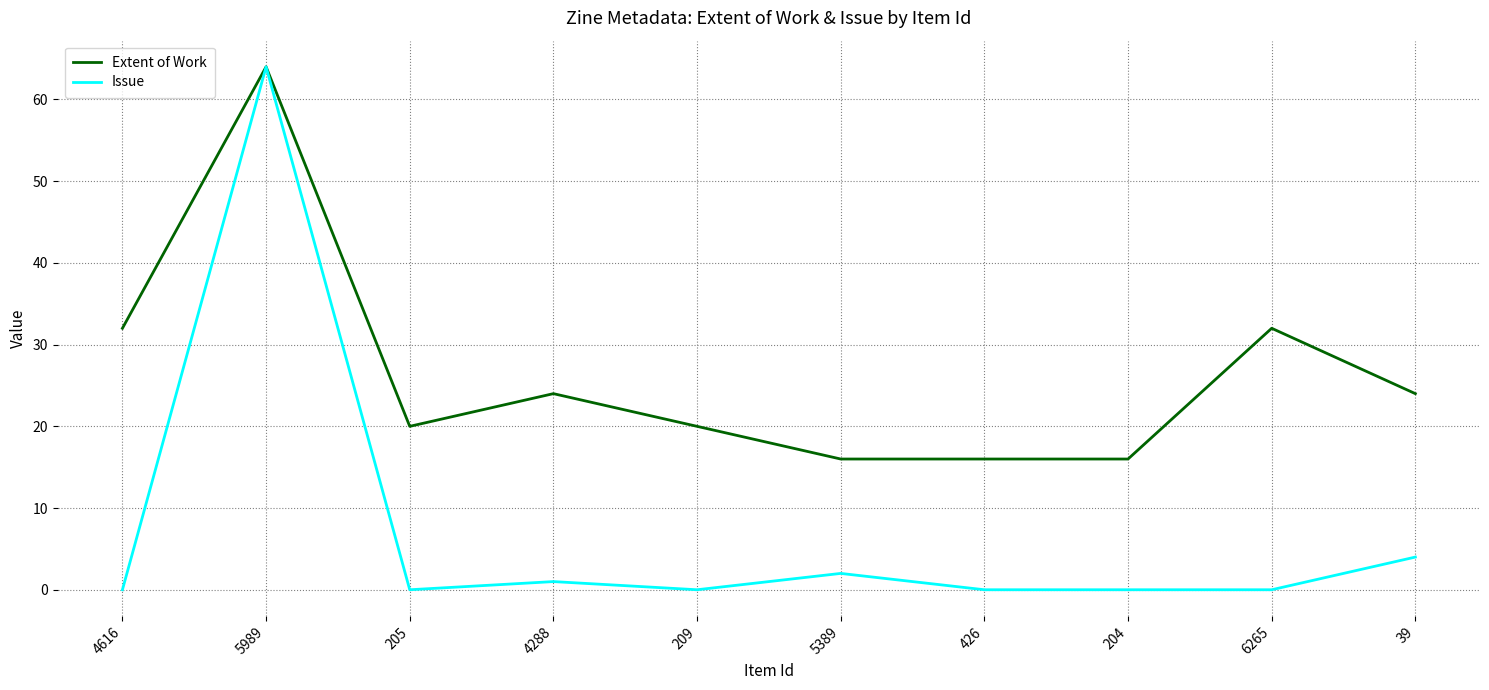

Which category has the highest value in the Issue series?

5989